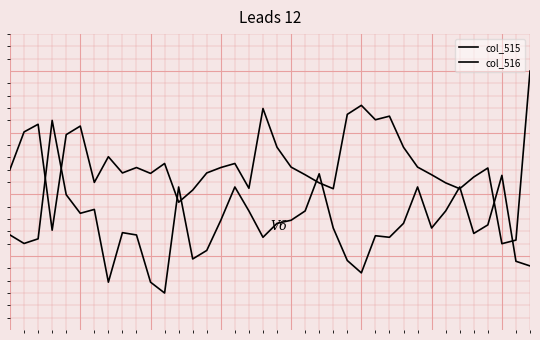

Where is the first local minimum for col_515?

3